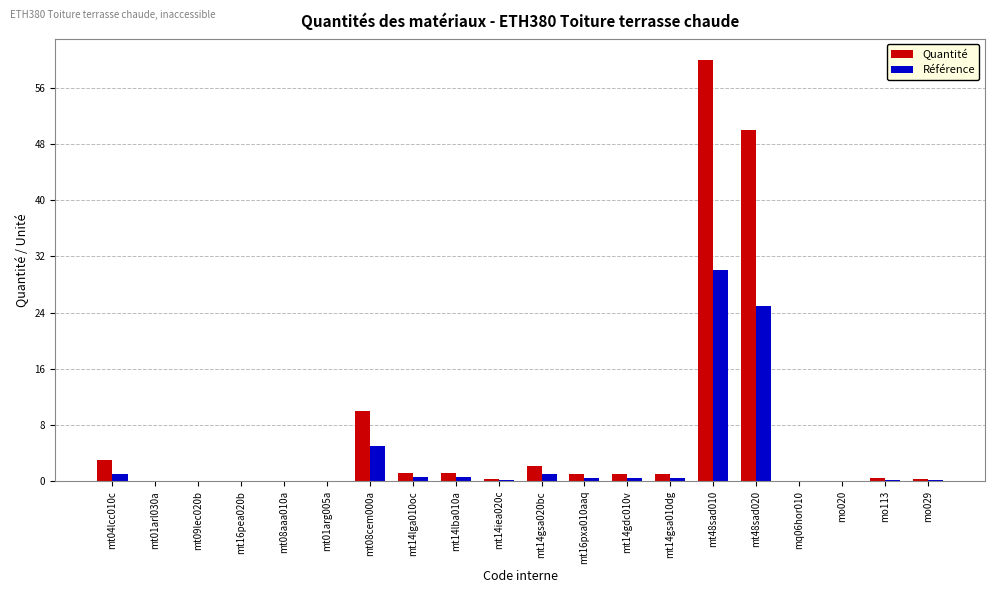

At which category does the chart reach its peak across all series?

mt48sad010